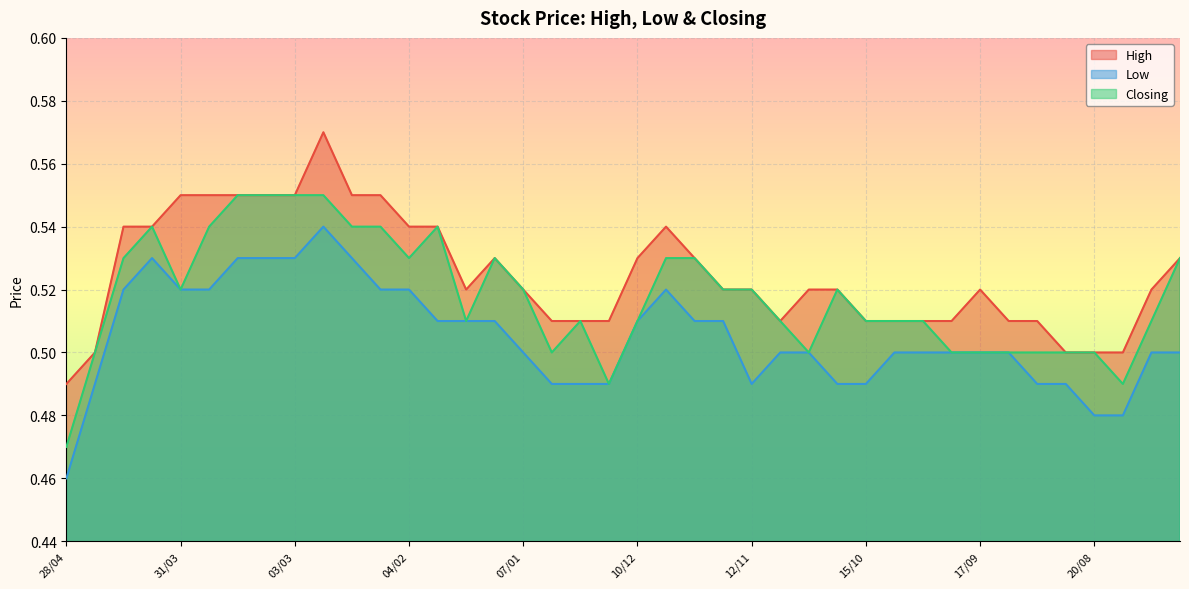

Which series has the widest spread of values?

Closing